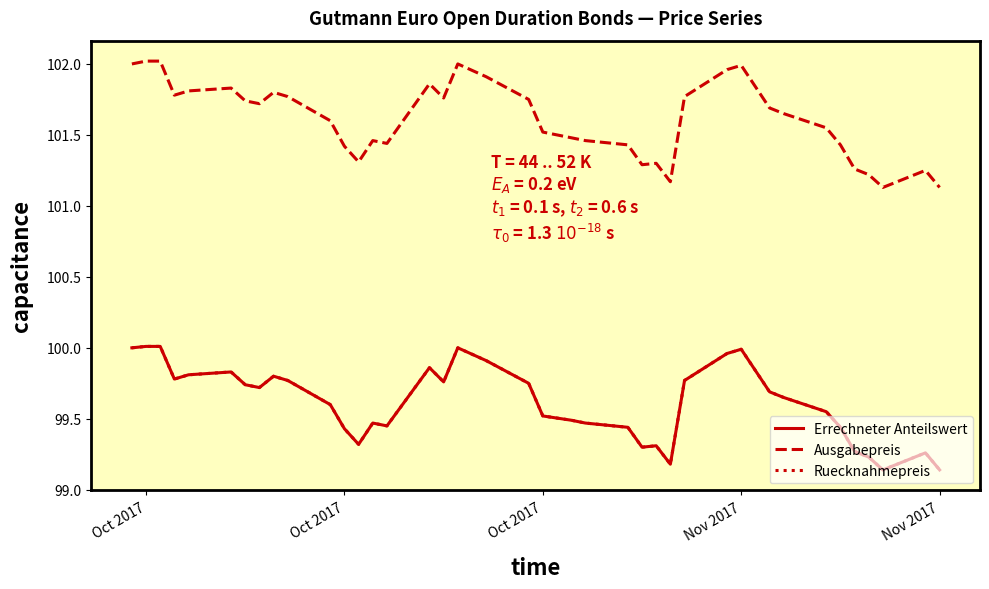

True or false: Ruecknahmepreis and Ausgabepreis cross at least once.

False